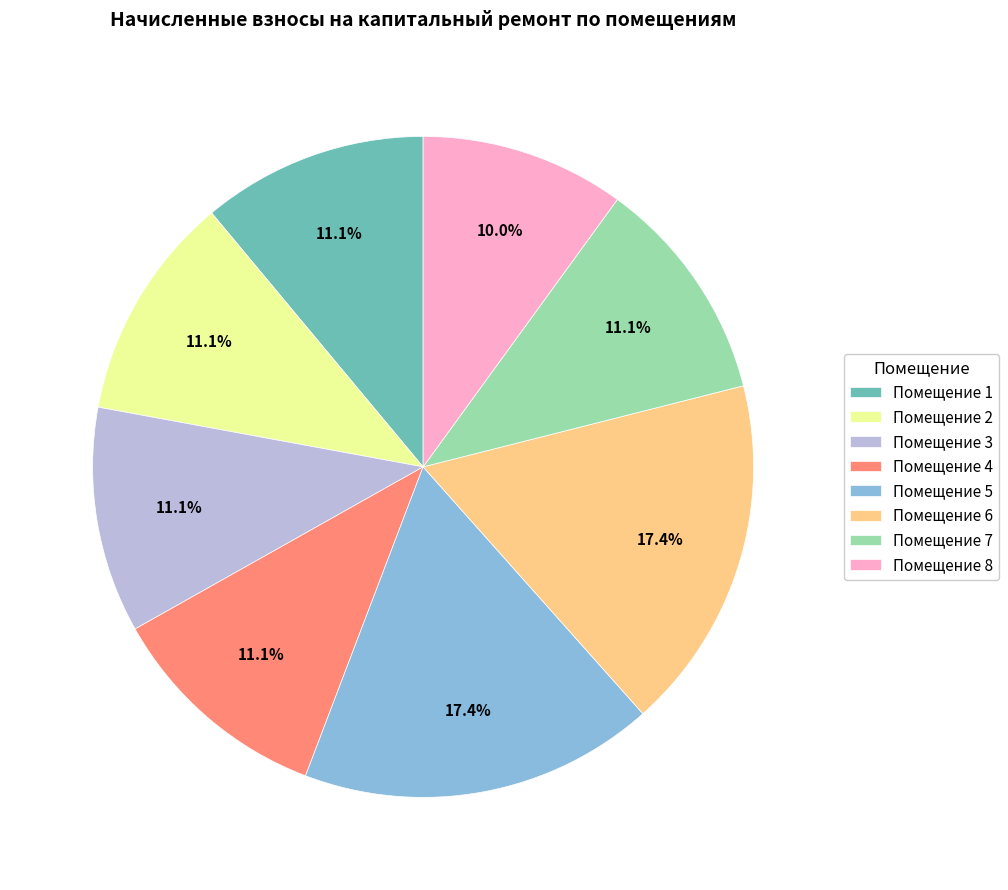

Between Помещение 5 and Помещение 8, which is larger?

Помещение 5